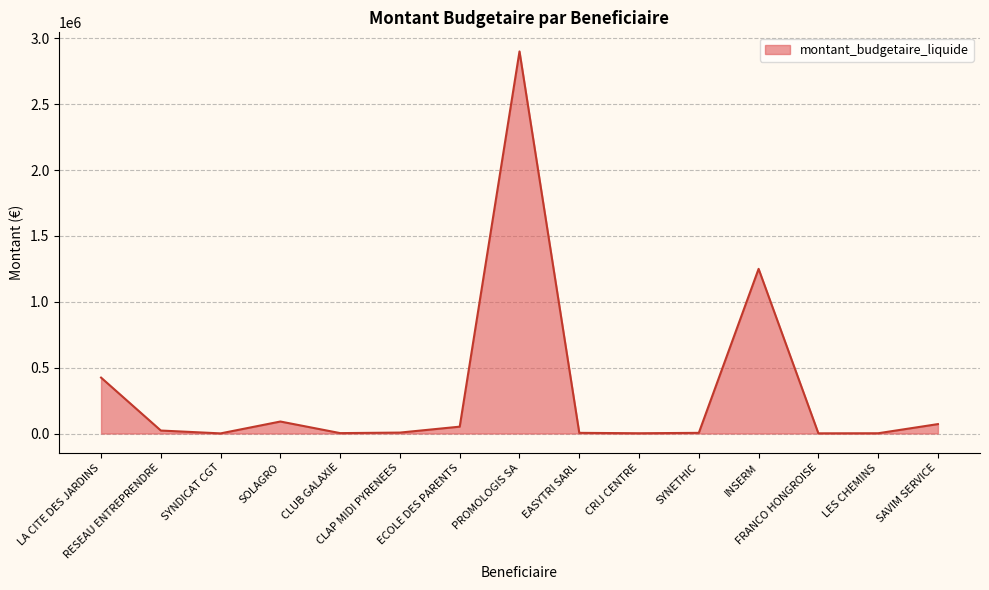

The chart shows a value of 1933509.2 at PROMOLOGIS SA. True or false?

False